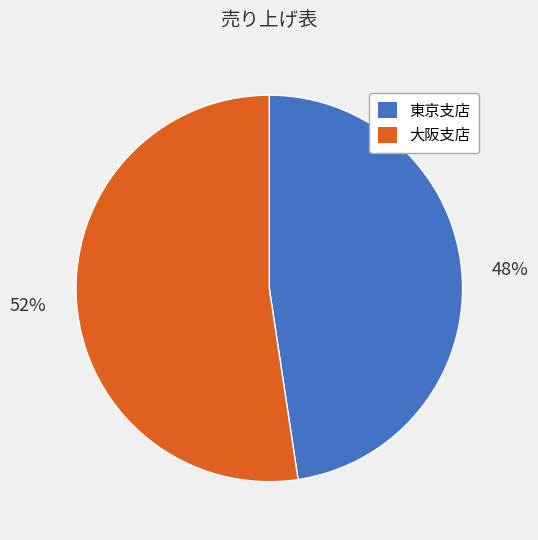

Which category has the biggest portion of the pie?

大阪支店